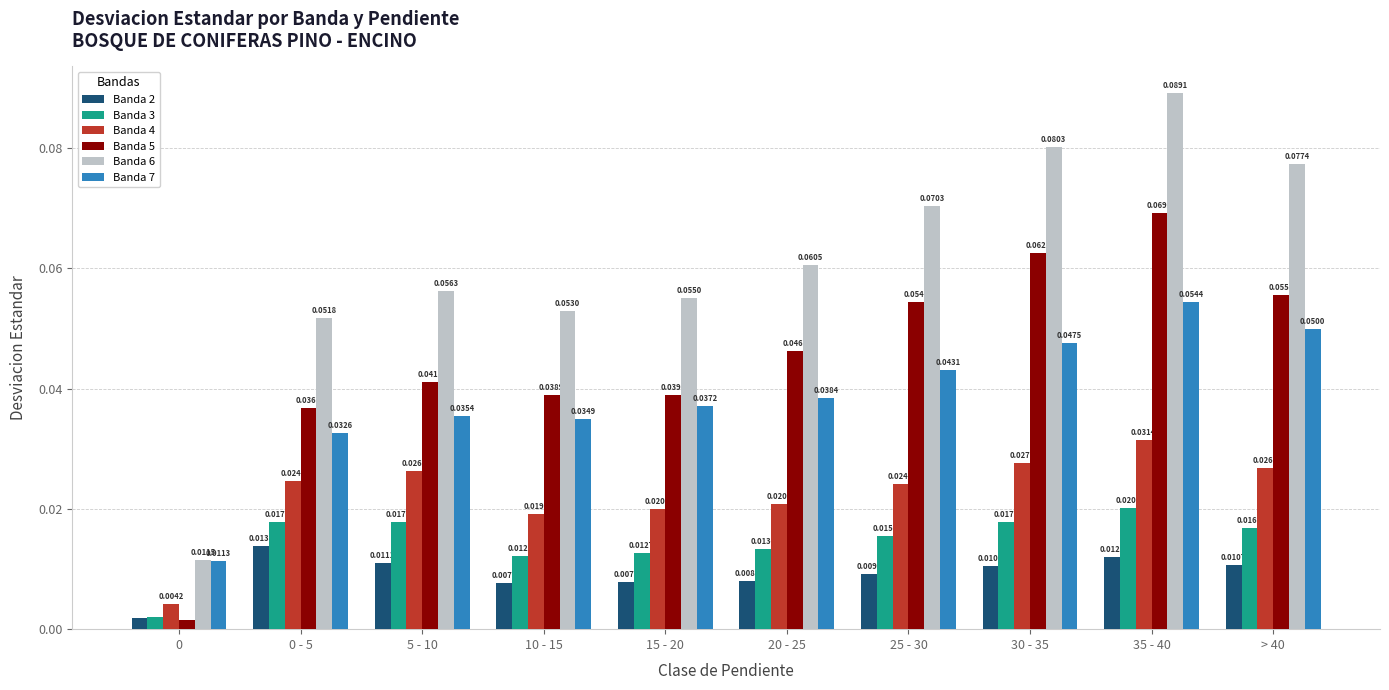

At 35 - 40, list the series in order from smallest to largest.

Banda 2, Banda 3, Banda 4, Banda 7, Banda 5, Banda 6